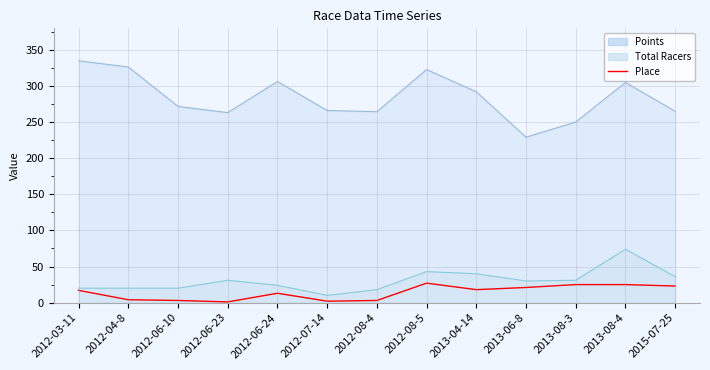

The chart shows a value of 8 at 2012-08-5. True or false?

False